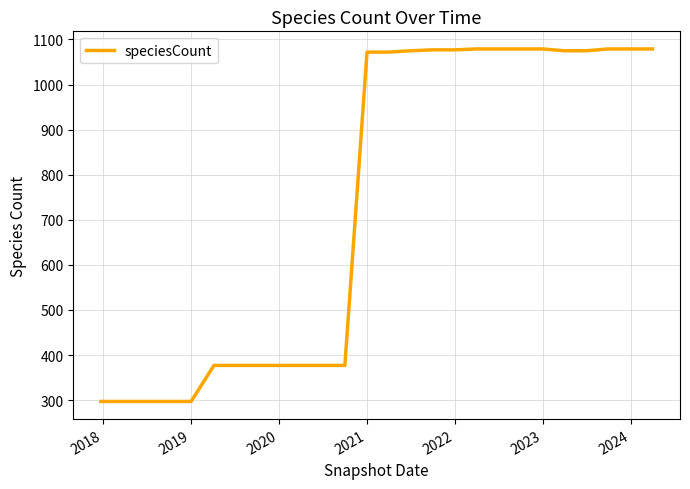

What is the difference between the maximum and minimum values?

782